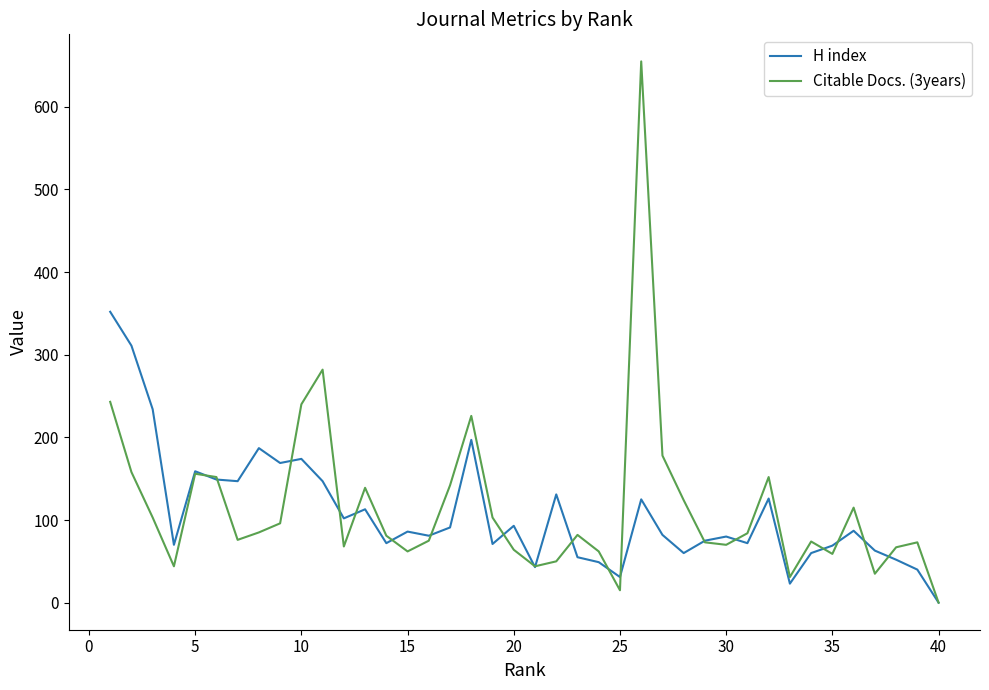

What are all the series names shown in the legend?

H index, Citable Docs. (3years)